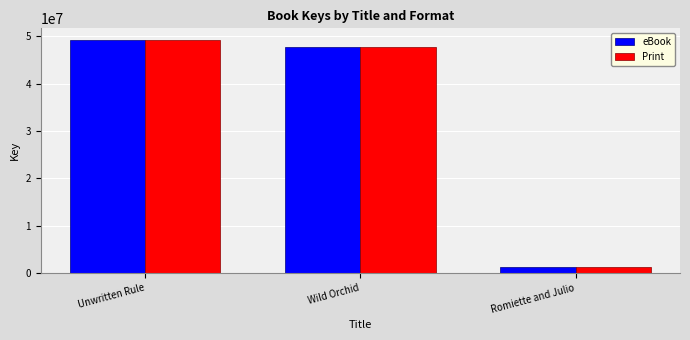

Reading left to right, what are all the values shown in this chart?

eBook: 49220415	47818501	1248437
Print: 49220415	47818501	1248437